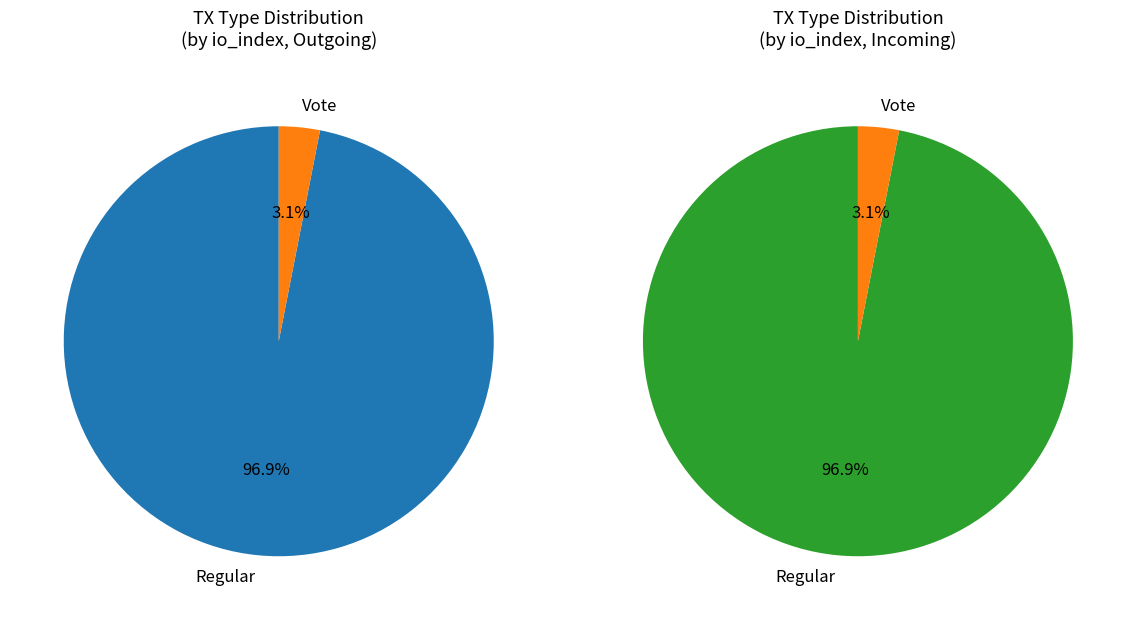

To the nearest percent, what percentage of the pie is Vote (io_index=2)?

3%